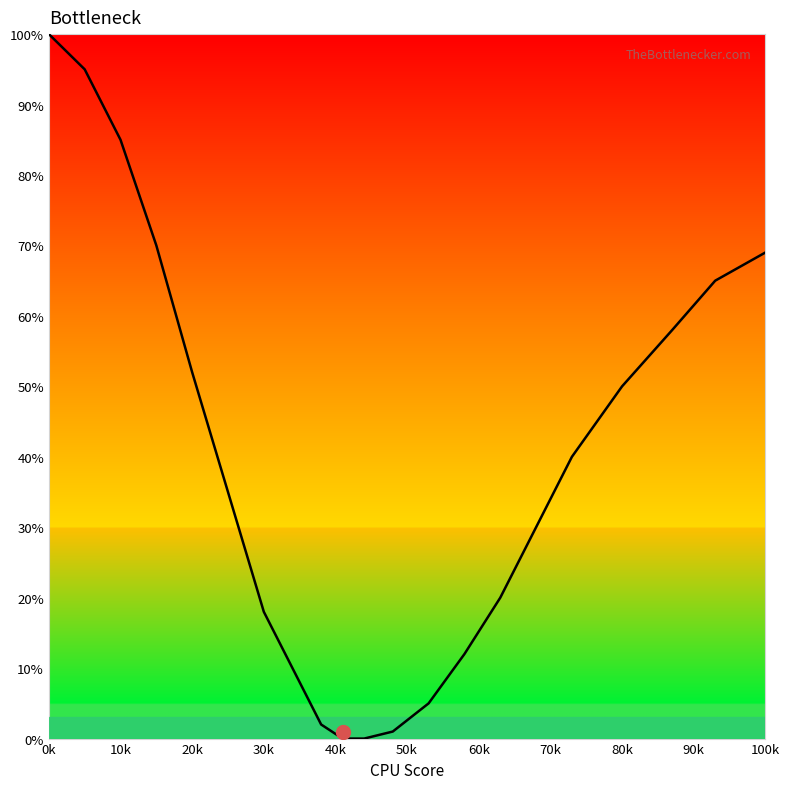

What is the greatest value displayed?

100